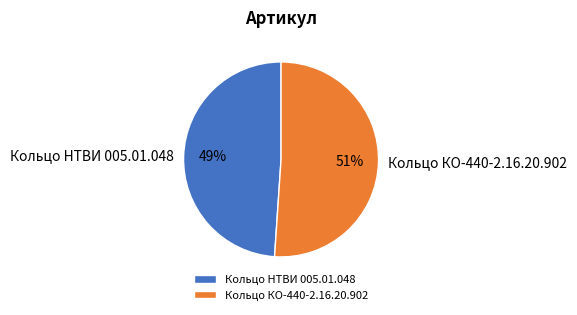

To the nearest percent, what percentage of the pie is Кольцо НТВИ 005.01.048?

49%